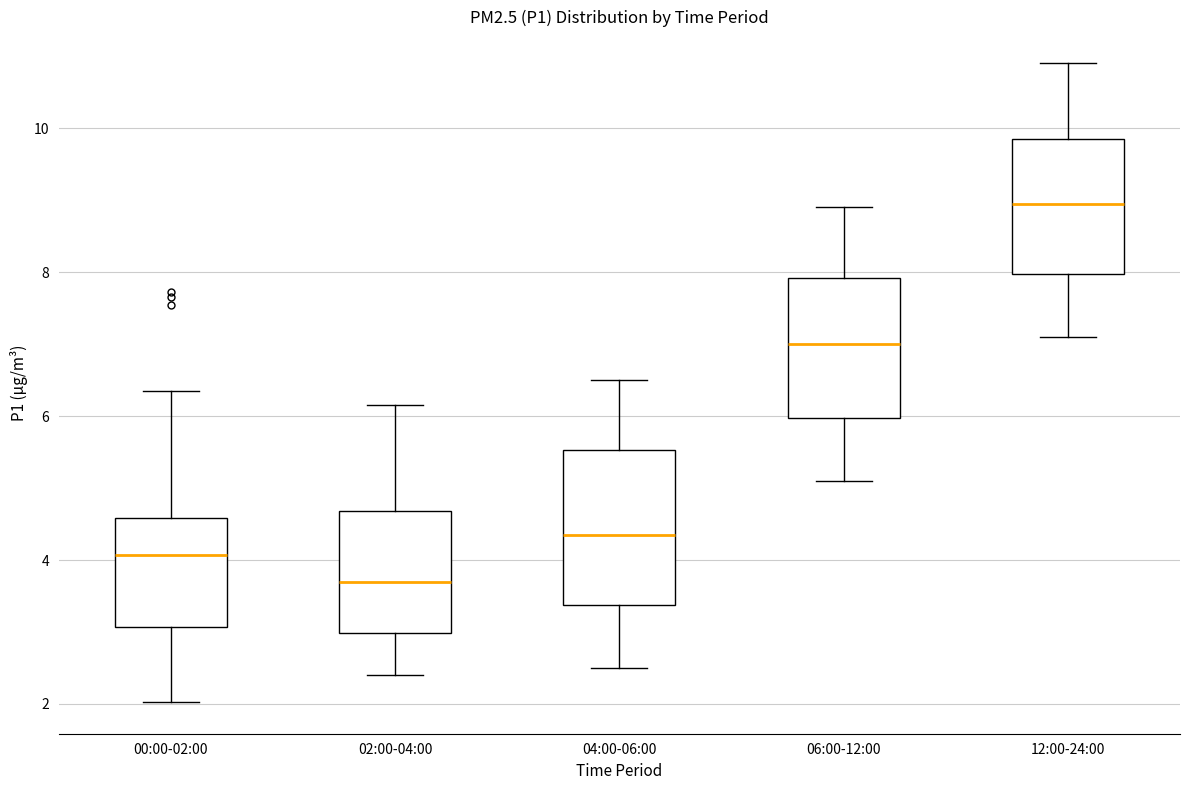

Where is the upper edge of the box for 00:00-02:00 on the y-axis? The values are not printed on the chart, so give them approximately, as read against the axis.

4.6